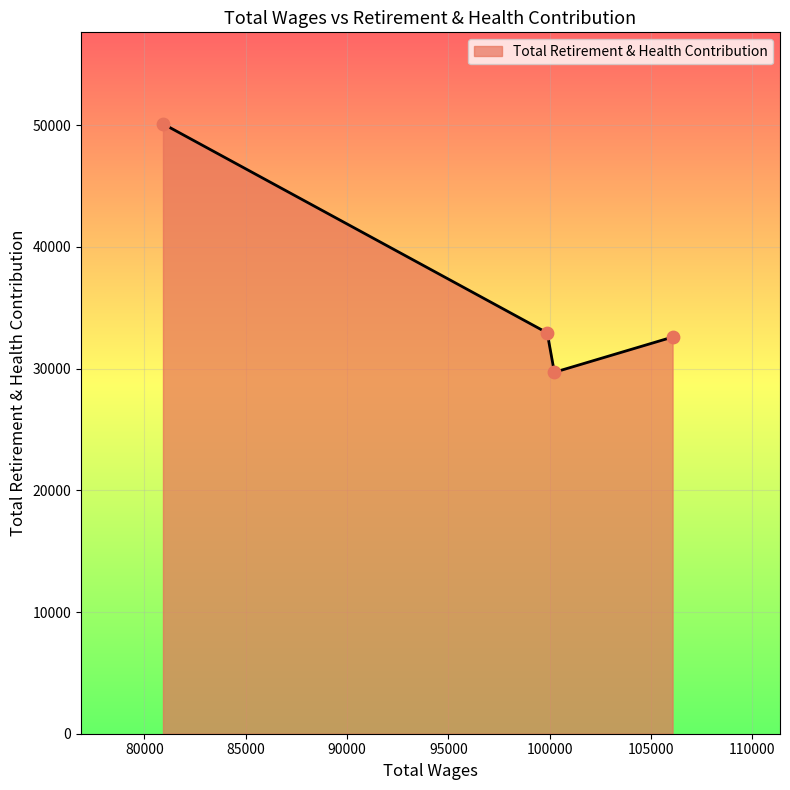

What is the smallest value displayed?

29696